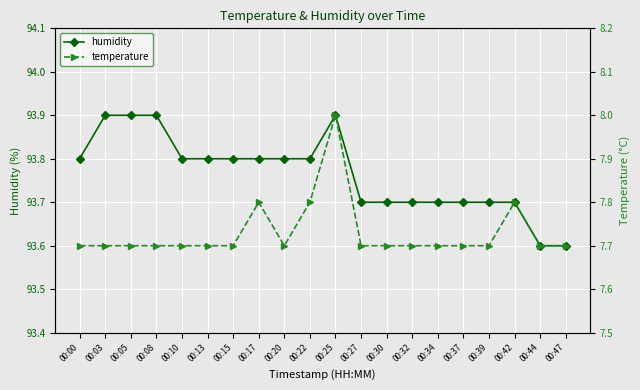

True or false: humidity has more than 2 points higher than both neighbors.

False